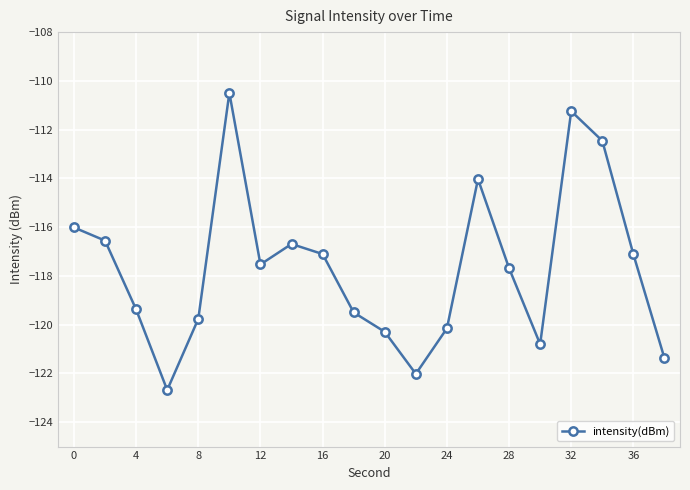

How many interior local valleys (lower than both neighbors) does the data have?

4